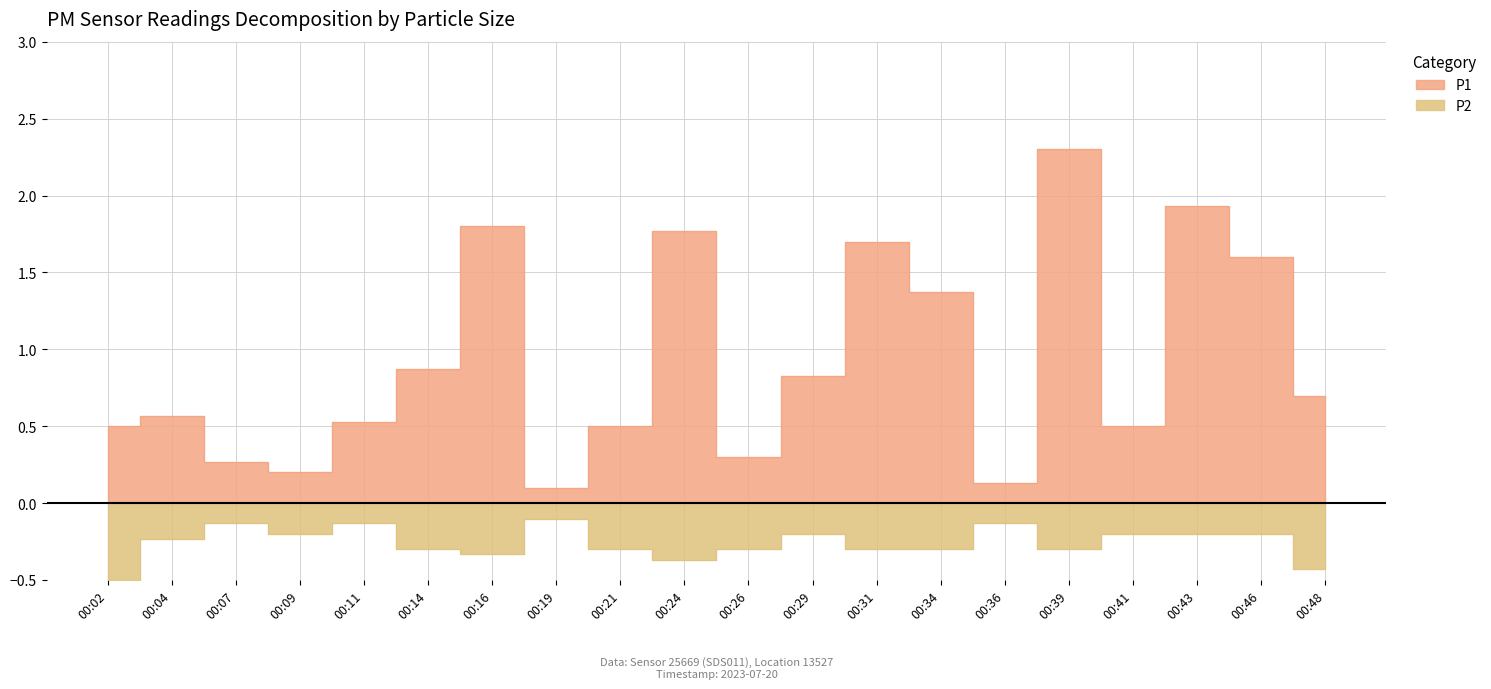

The P2 series shows -0.3 at 00:16. True or false?

True